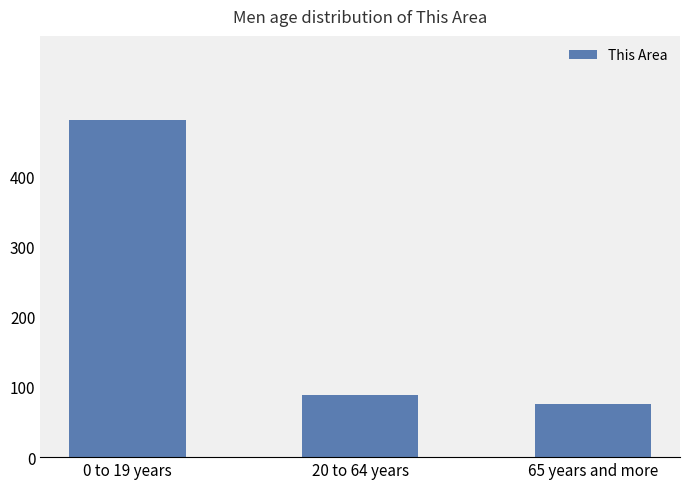

List the labels in order of value, smallest first.

65 years and more, 20 to 64 years, 0 to 19 years